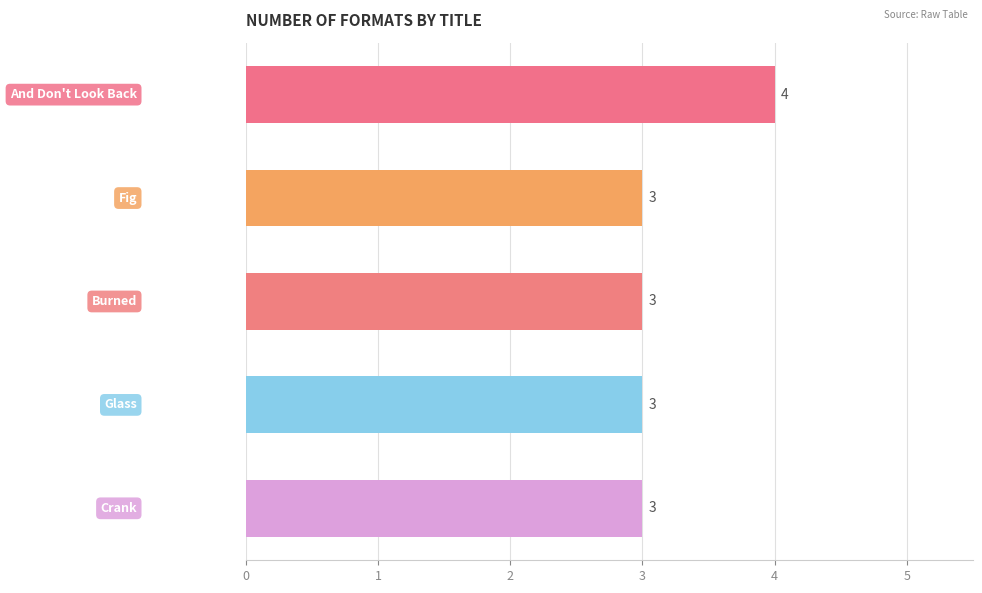

Count the values in the range 3 to 4.

5